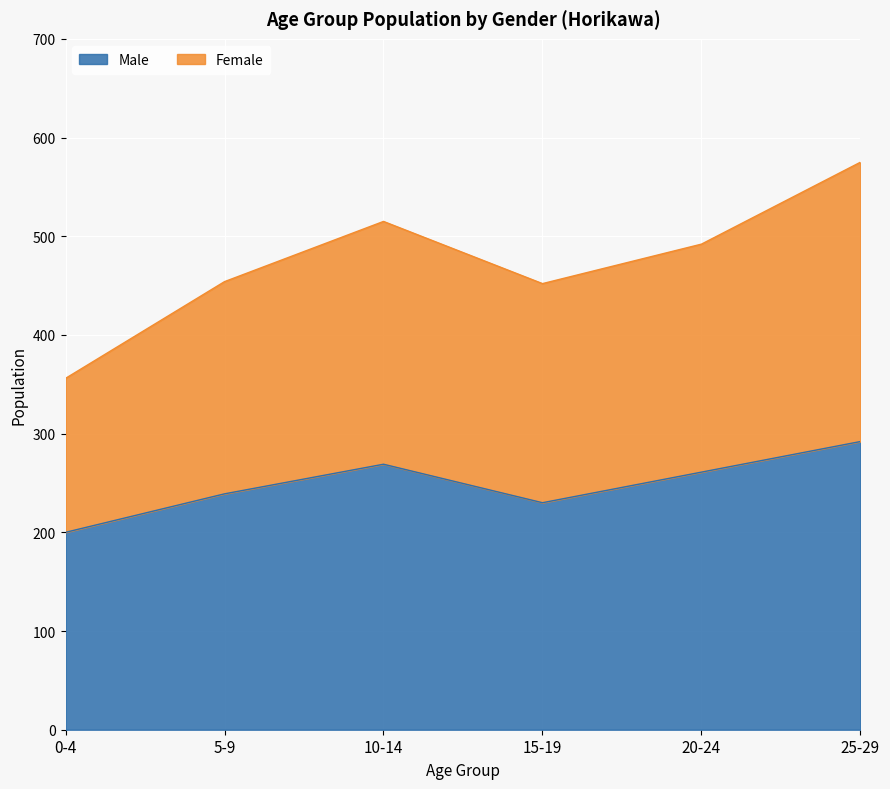

What is the difference between the highest and lowest values at 5-9?

215